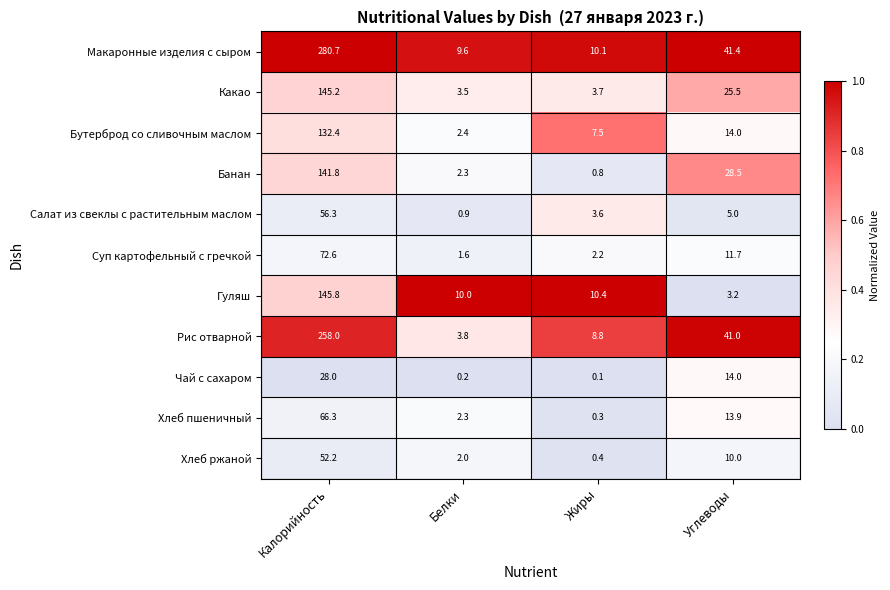

Is the value of Макаронные изделия с сыром at Белки greater than the value of Хлеб пшеничный at Калорийность?

No